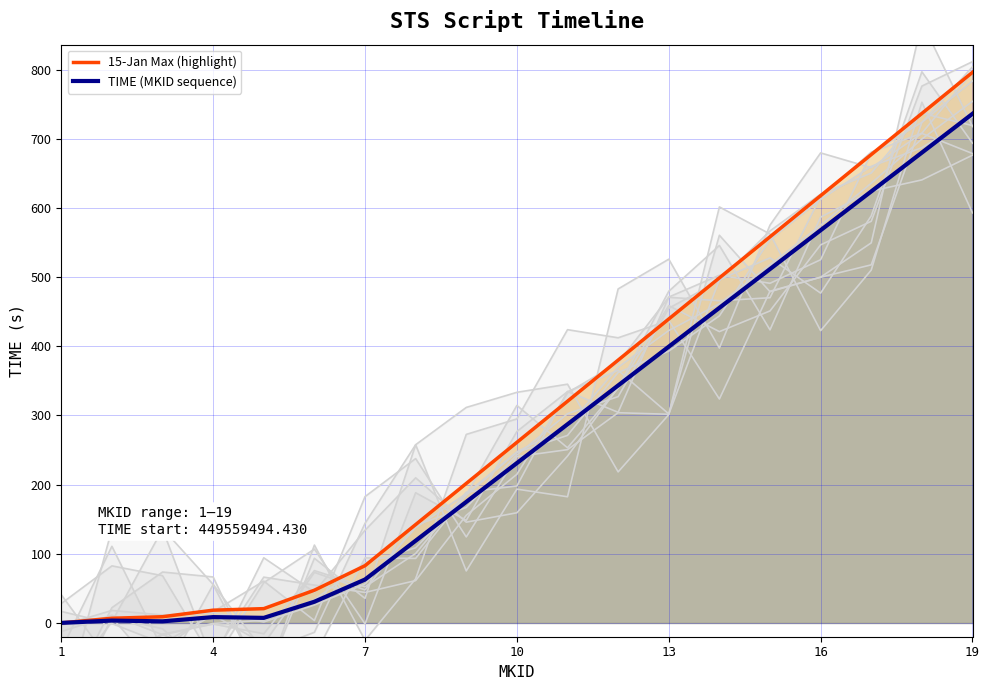

What is the value of the 15-Jan Max (highlight) point at the 16th from the left?

618.0